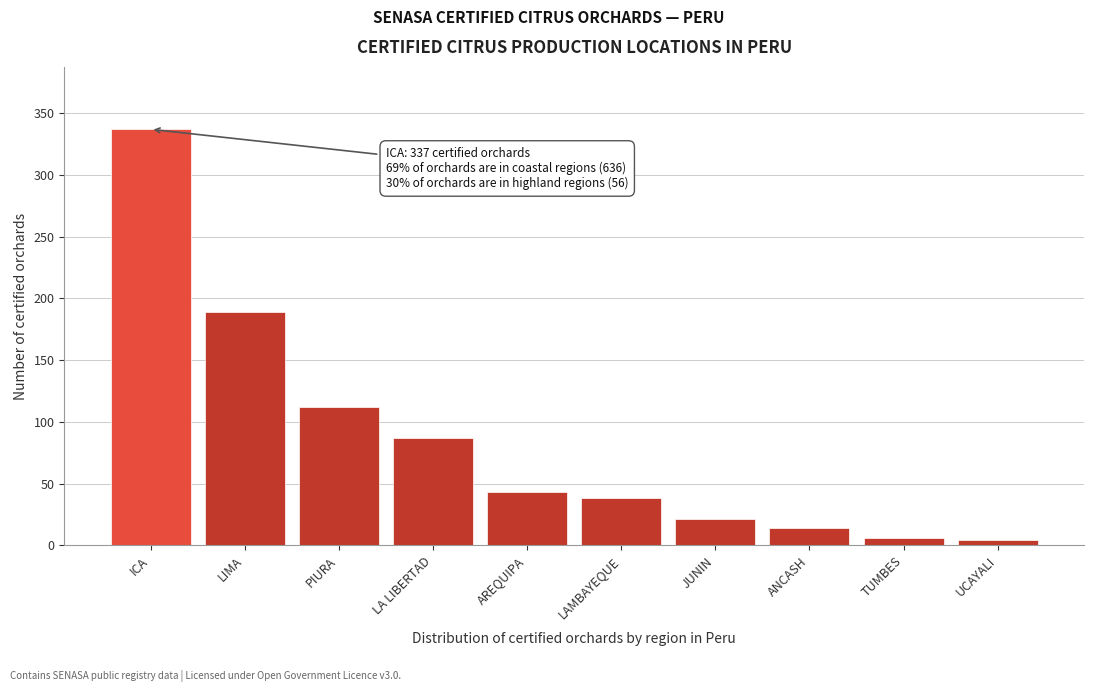

Reading left to right, what are all the values shown in this chart?

337	189	112	87	43	38	21	14	6	4